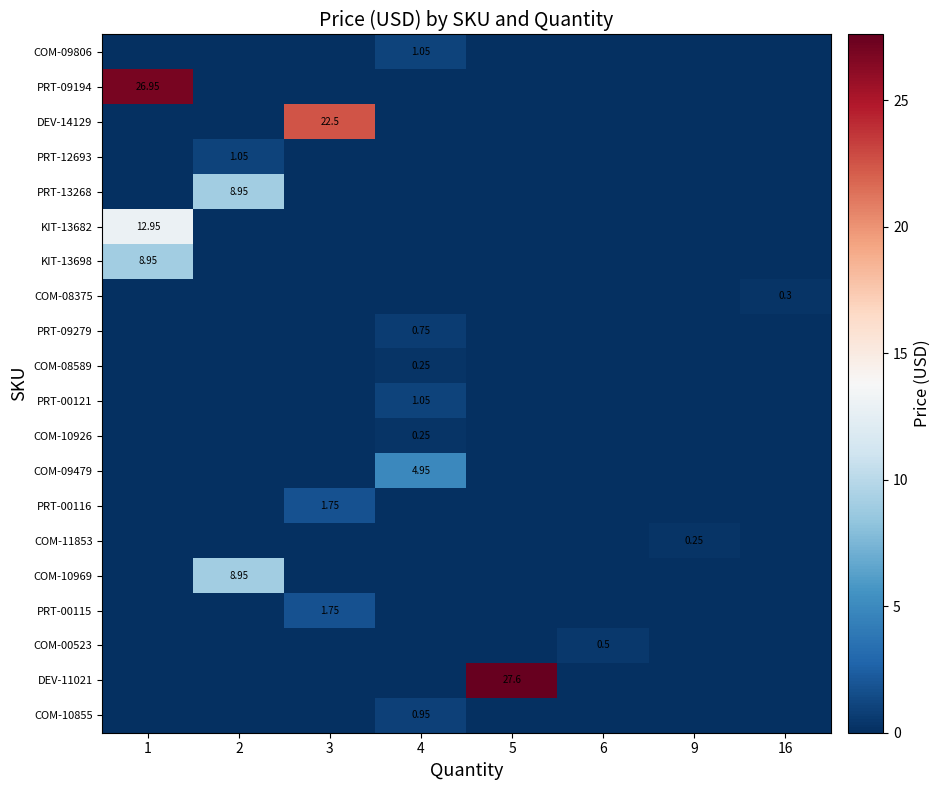

Rank the series by their maximum value, from highest to lowest.

DEV-11021, PRT-09194, DEV-14129, KIT-13682, PRT-13268, KIT-13698, COM-10969, COM-09479, PRT-00116, PRT-00115, COM-09806, PRT-12693, PRT-00121, COM-10855, PRT-09279, COM-00523, COM-08375, COM-08589, COM-10926, COM-11853